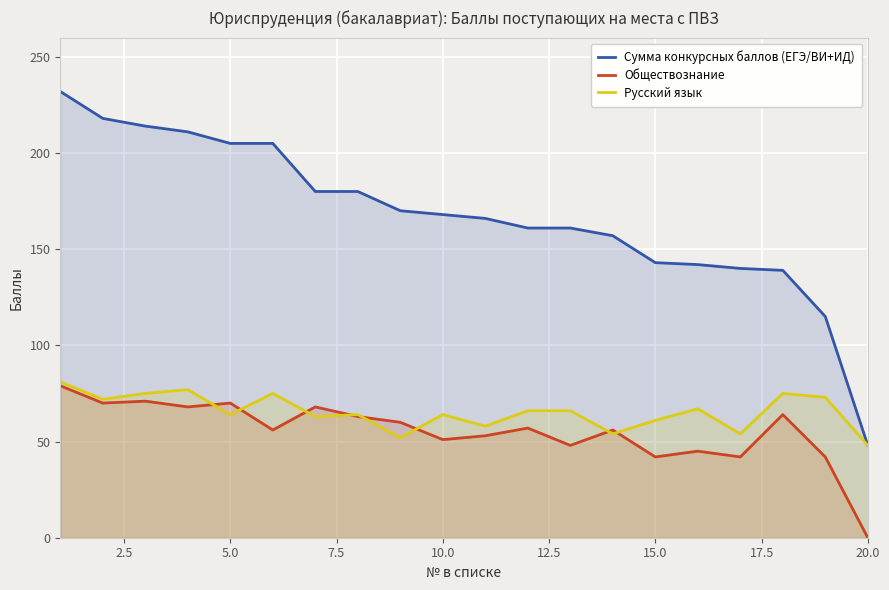

Which series has the largest total across all categories?

Сумма конкурсных баллов (ЕГЭ/ВИ+ИД)